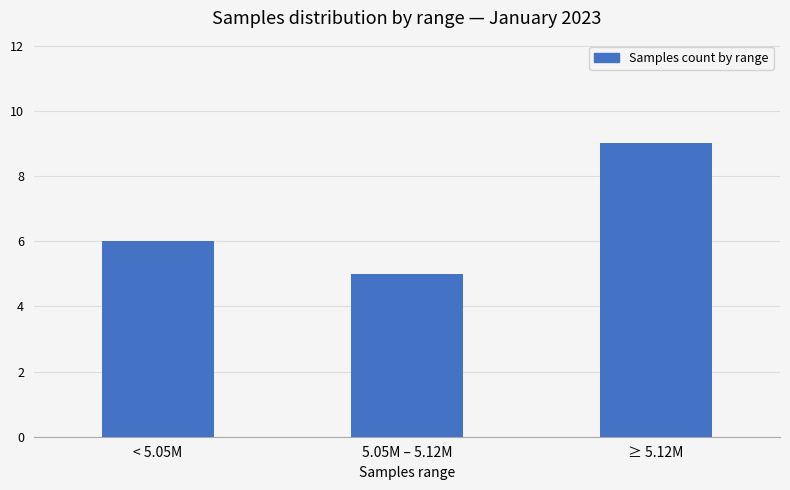

Where is the data nearest to the value 7?

< 5.05M